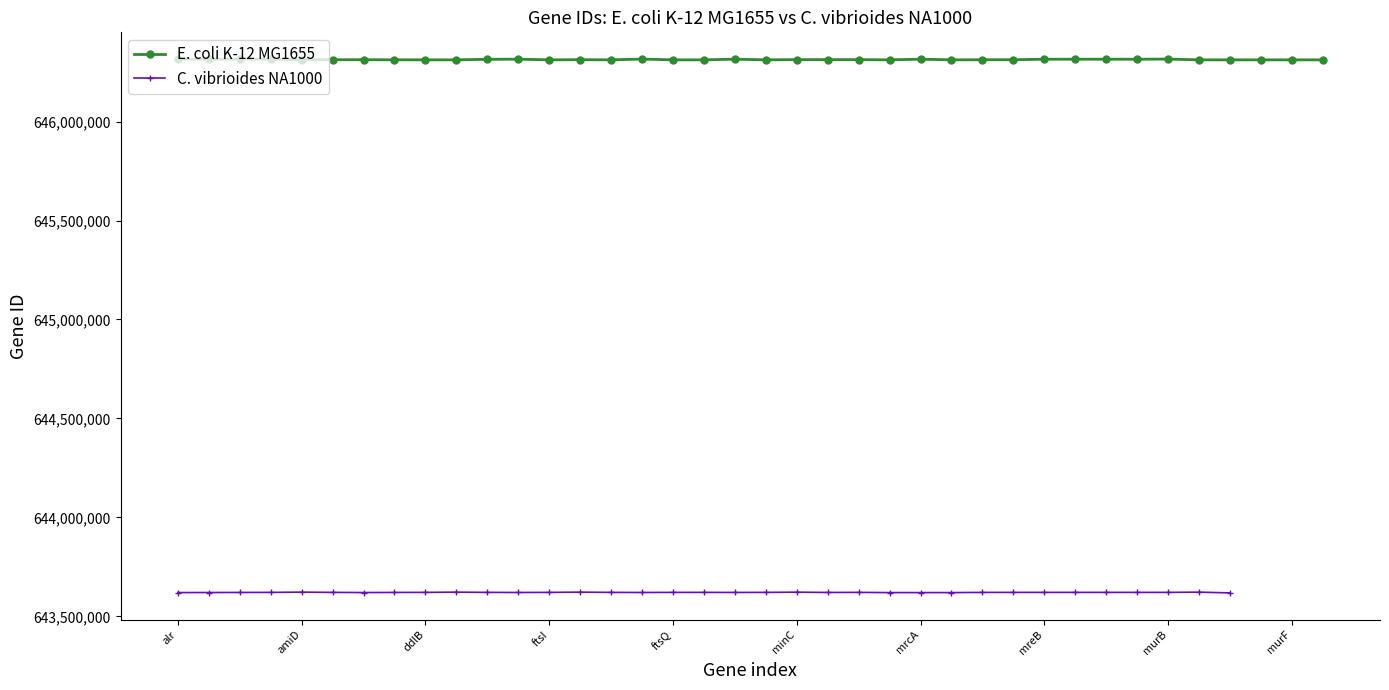

Reading left to right, what are all the values shown in this chart?

alr=646316037	amiA=646314398	amiB=646316160	amiC=646314782	amiD=646312782	dacA=646312545	dacC=646312753	ddlA=646312286	ddlB=646311991	ftsA=646311993	ftsB=646314710	ftsE=646315429	ftsI=646311983	ftsK=646312805	ftsL=646311982	ftsN=646315915	ftsQ=646311992	ftsW=646311988	ftsX=646315428	ftsZ=646311994	minC=646313094	minD=646313093	minE=646313092	mraY=646311986	mrcA=646315362	mrcB=646312046	mrdA=646312548	mrdB=646312547	mreB=646315216	mreC=646315215	mreD=646315214	murA=646315154	murB=646315954	murC=646311990	murD=646311987	murE=646311984	murF=646311985	murG=646311989